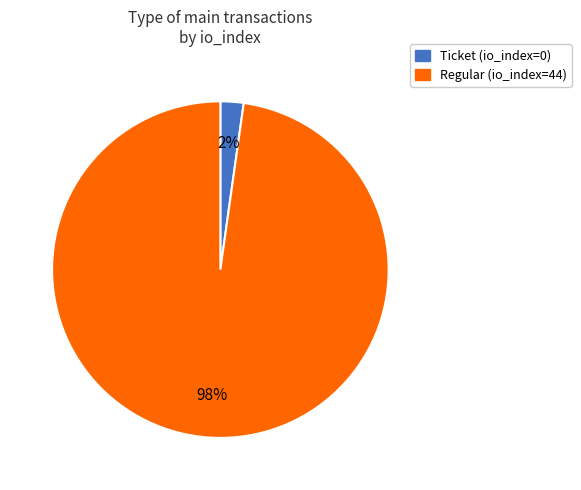

Which slice is the largest?

Regular (io_index=44)